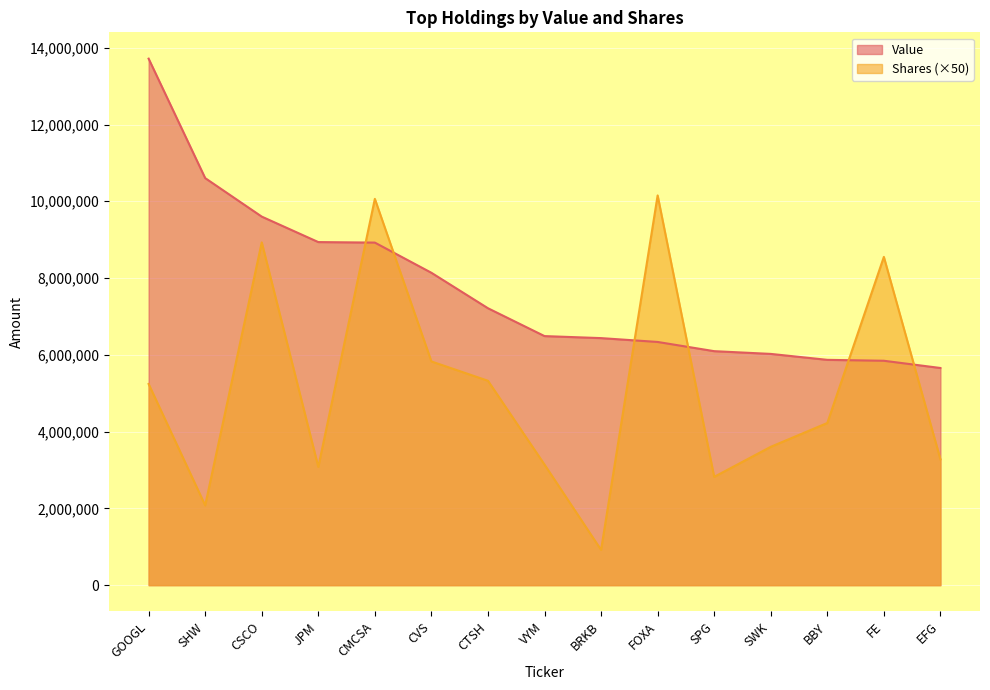

What is the difference between the maximum and second lowest values in the Shares series?

8074350